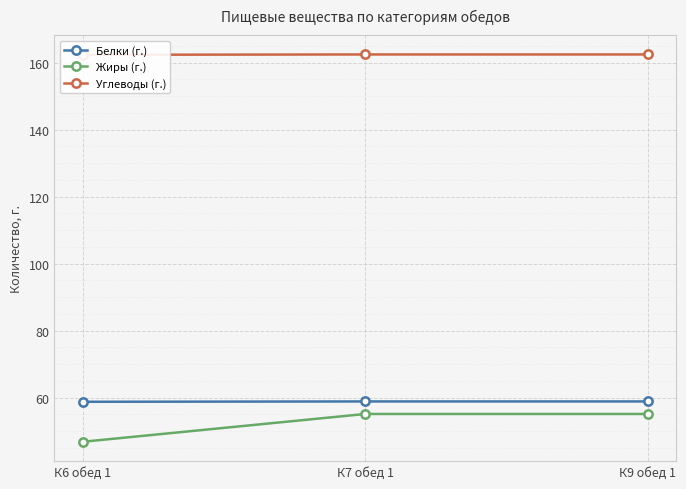

Which category has the highest value in the Углеводы (г.) series?

К7 обед 1